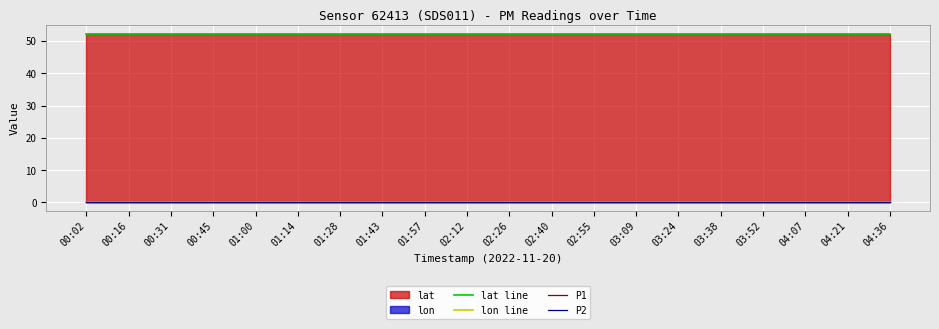

The value of lon line at 03:52 is 0.0. True or false?

False